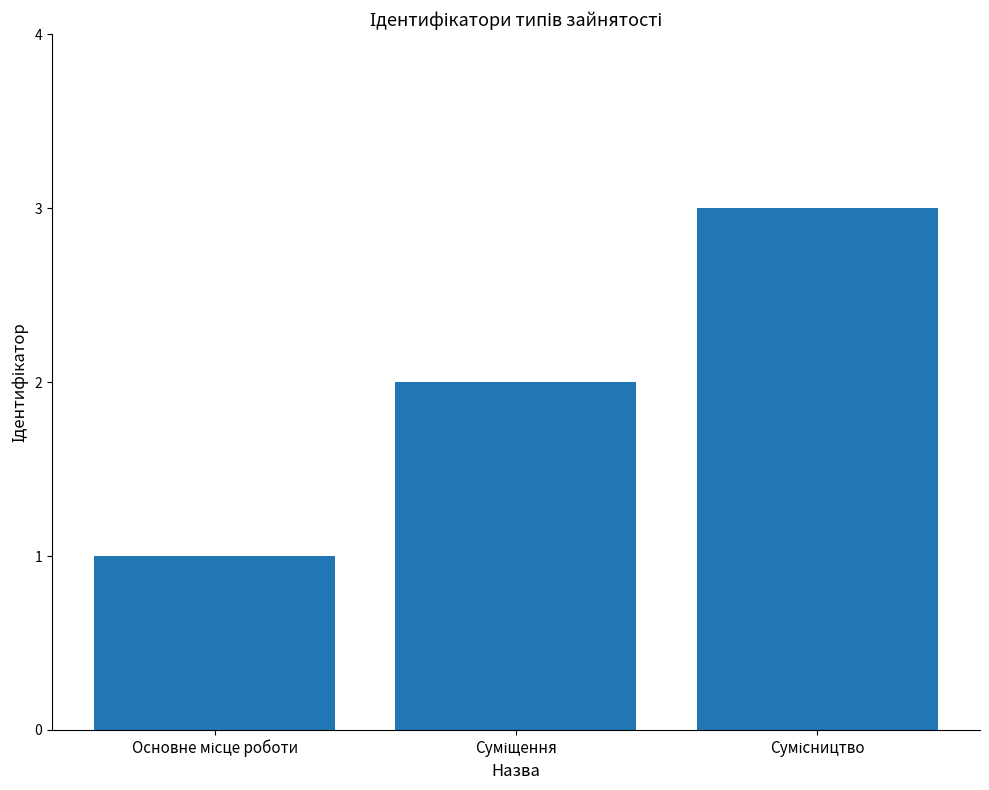

What is the difference between the maximum and minimum values?

2